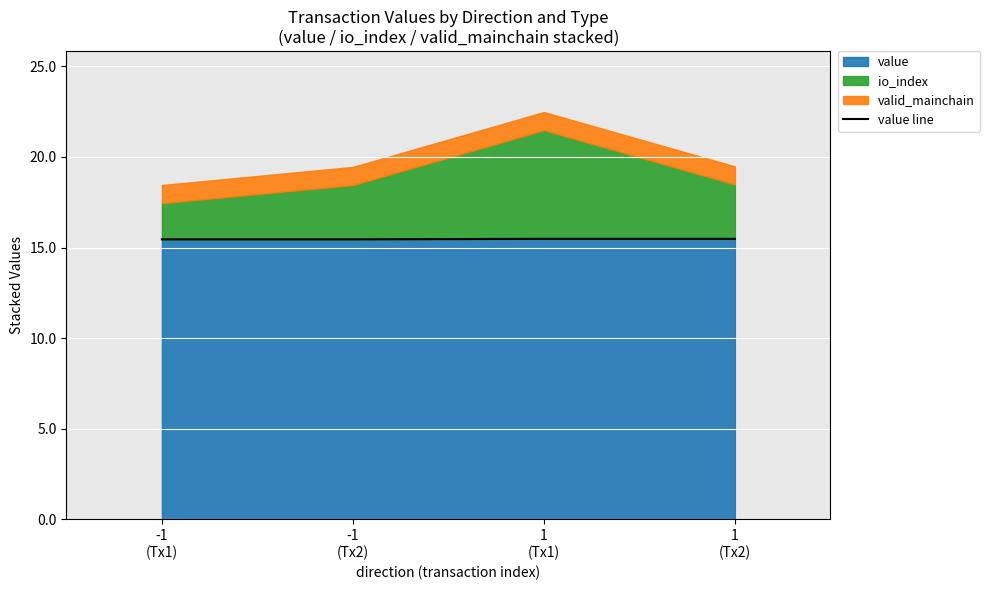

Reading right to left, what are all the values shown in this chart?

1
(Tx2)=15.5	1
(Tx1)=15.5	-1
(Tx2)=15.5	-1
(Tx1)=15.5